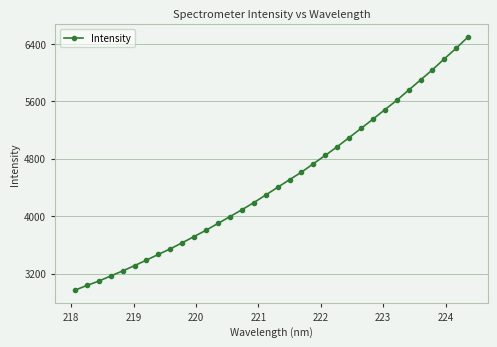

What is the difference between the maximum and minimum values?

3527.7